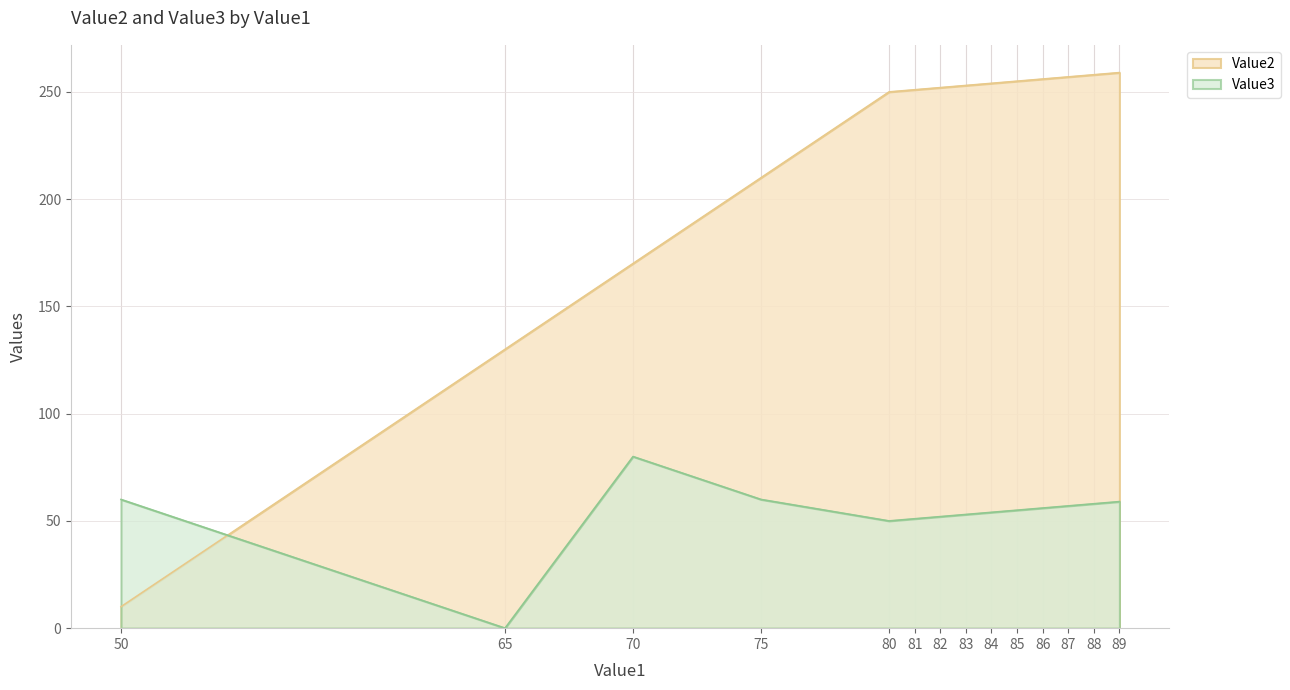

How many lines are shown in the chart?

2